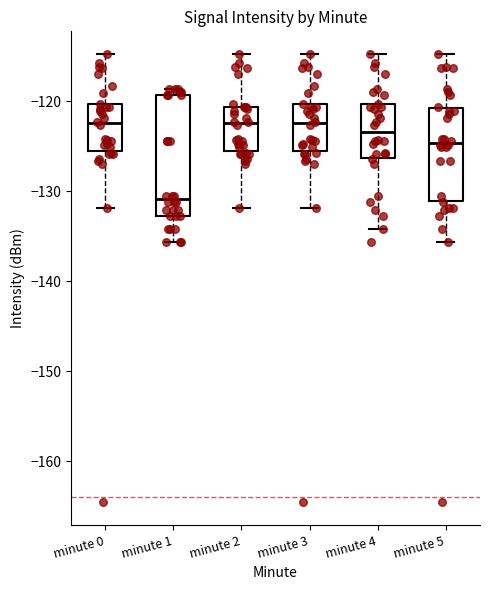

Where is the lower edge of the box for minute 2 on the y-axis? The values are not printed on the chart, so give them approximately, as read against the axis.

-126